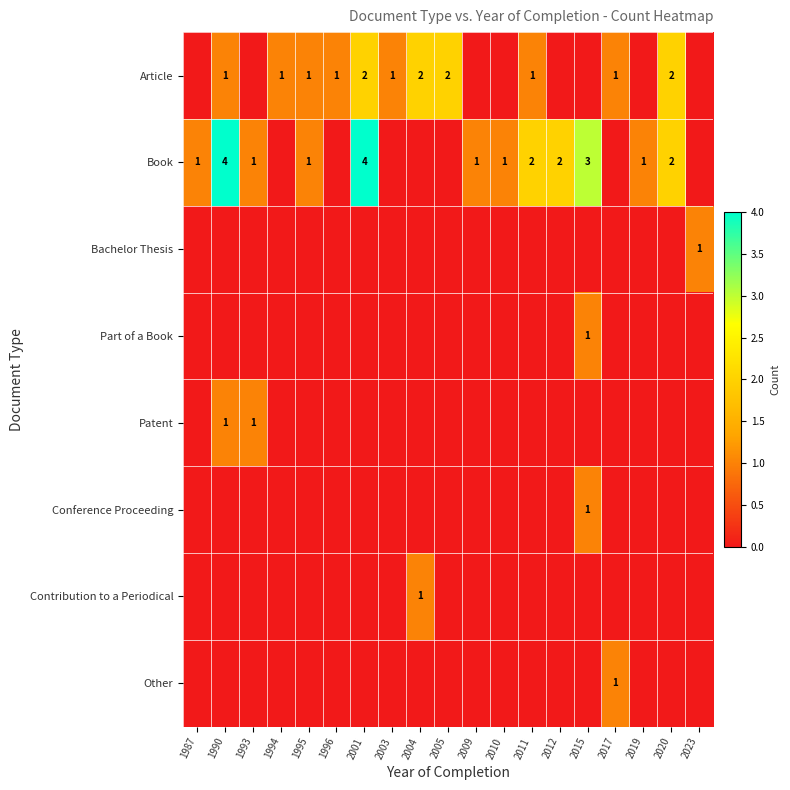

True or false: Part of a Book has a value of 1 at 2015.

True